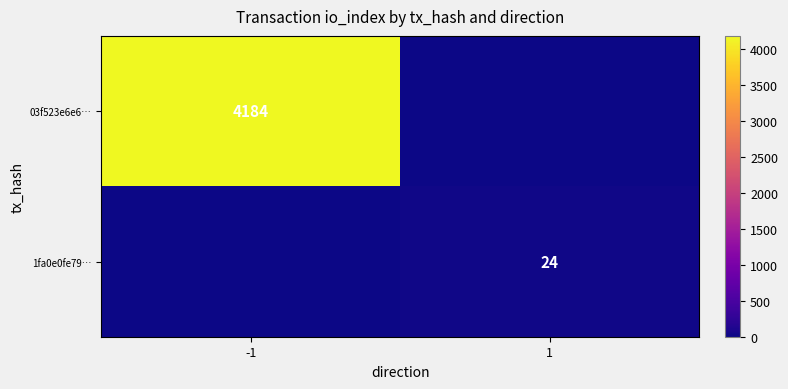

The value of 03f523e6e6… at -1 is 6598. True or false?

False